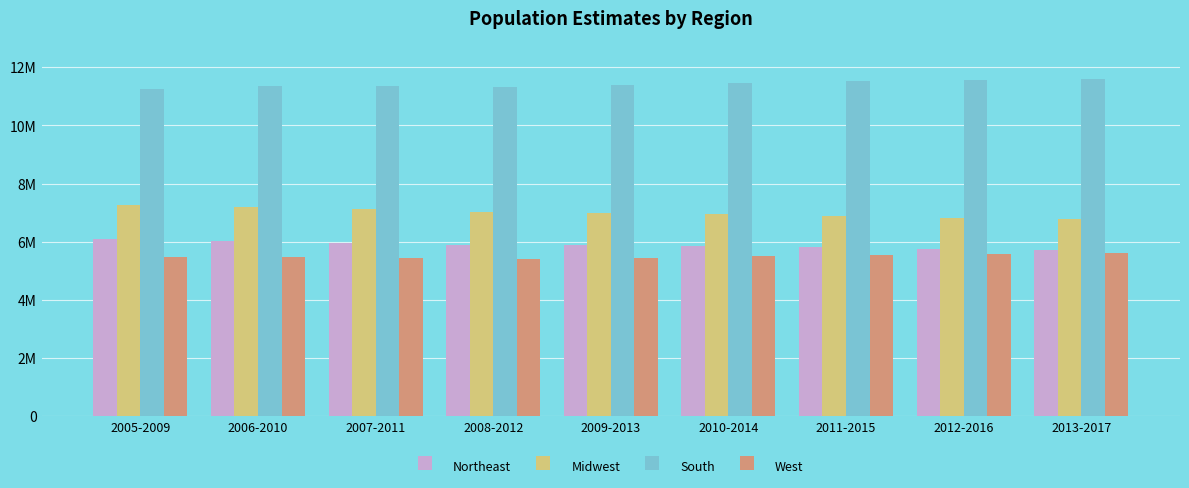

Reading left to right, transcribe all the data shown in this chart.

Northeast: 2005-2009=6088307	2006-2010=6028086	2007-2011=5962477	2008-2012=5898373	2009-2013=5881912	2010-2014=5843652	2011-2015=5806095	2012-2016=5745197	2013-2017=5717964
Midwest: 2005-2009=7259641	2006-2010=7192187	2007-2011=7123250	2008-2012=7033307	2009-2013=6987136	2010-2014=6940158	2011-2015=6895994	2012-2016=6824500	2013-2017=6773462
South: 2005-2009=11258116	2006-2010=11353387	2007-2011=11357235	2008-2012=11325264	2009-2013=11386270	2010-2014=11450749	2011-2015=11516360	2012-2016=11554038	2013-2017=11608377
West: 2005-2009=5468879	2006-2010=5467177	2007-2011=5441170	2008-2012=5399143	2009-2013=5450058	2010-2014=5501979	2011-2015=5551245	2012-2016=5573438	2013-2017=5609460